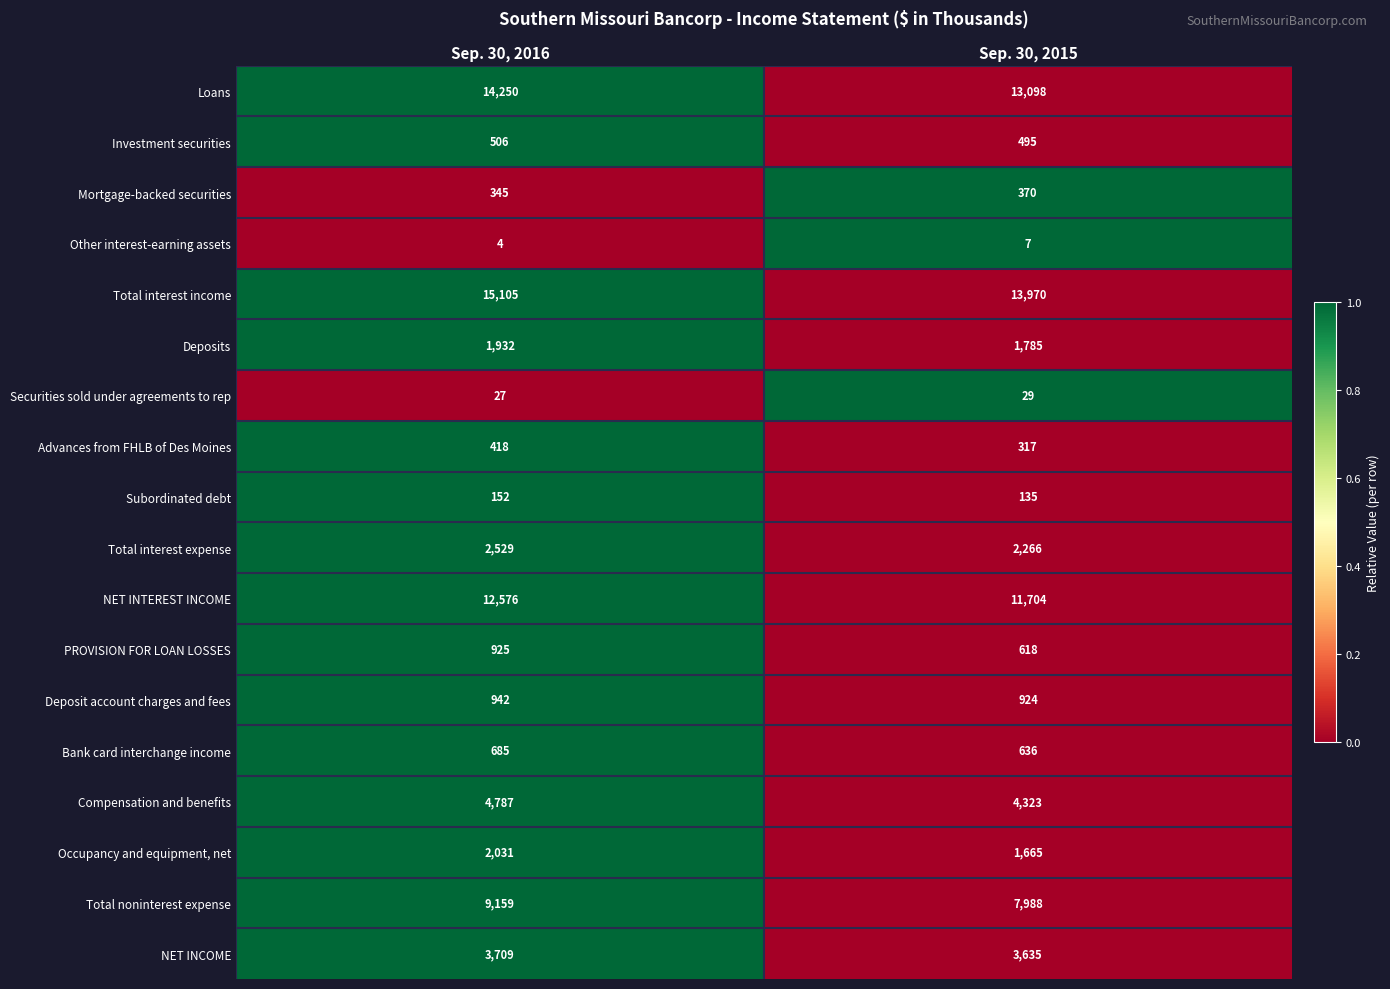

Between Sep. 30, 2016 and Sep. 30, 2015, which series saw the biggest shift?

Total noninterest expense